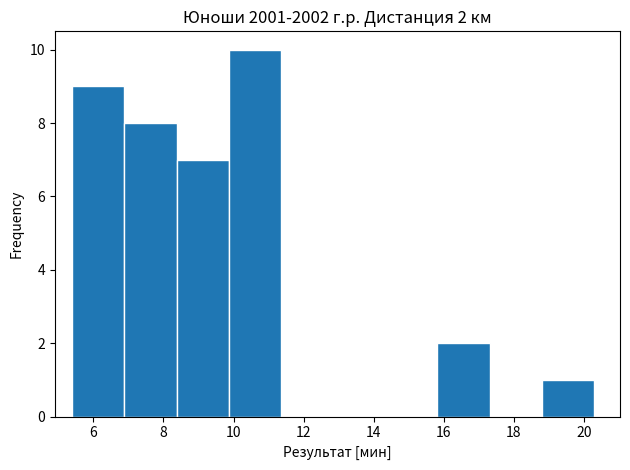

Which range on the x-axis has the tallest bar?

9.8 to 11.4